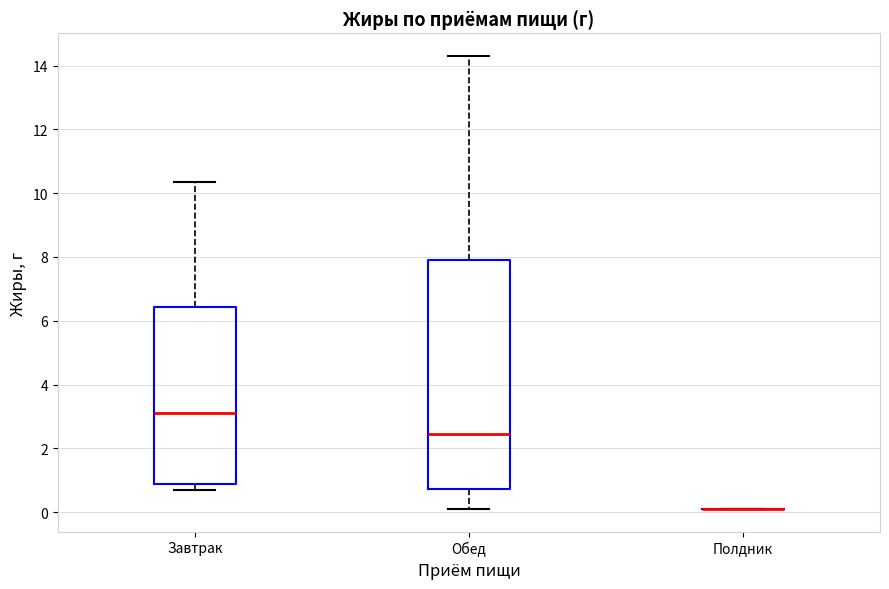

Which box is the tallest, from its lower edge to its upper edge?

Обед